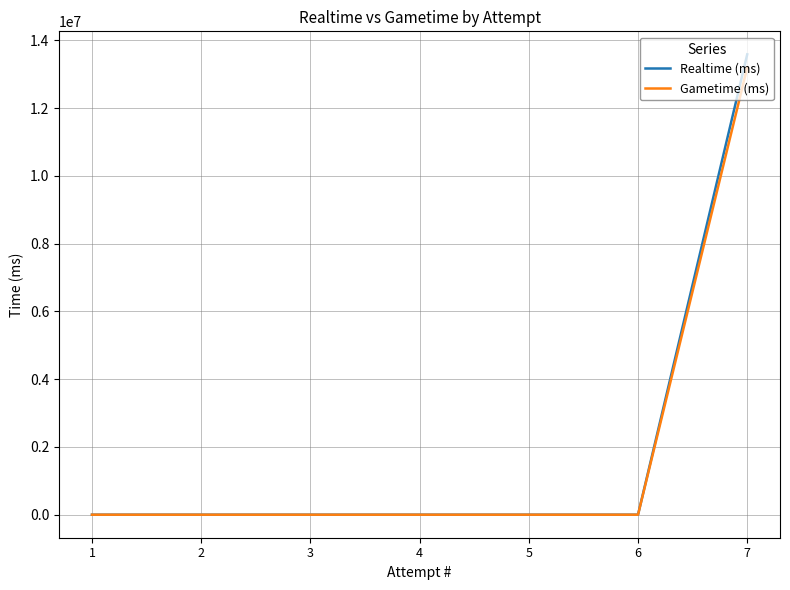

List the labels in order of Gametime (ms) value, smallest first.

6, 5, 4, 3, 2, 1, 7